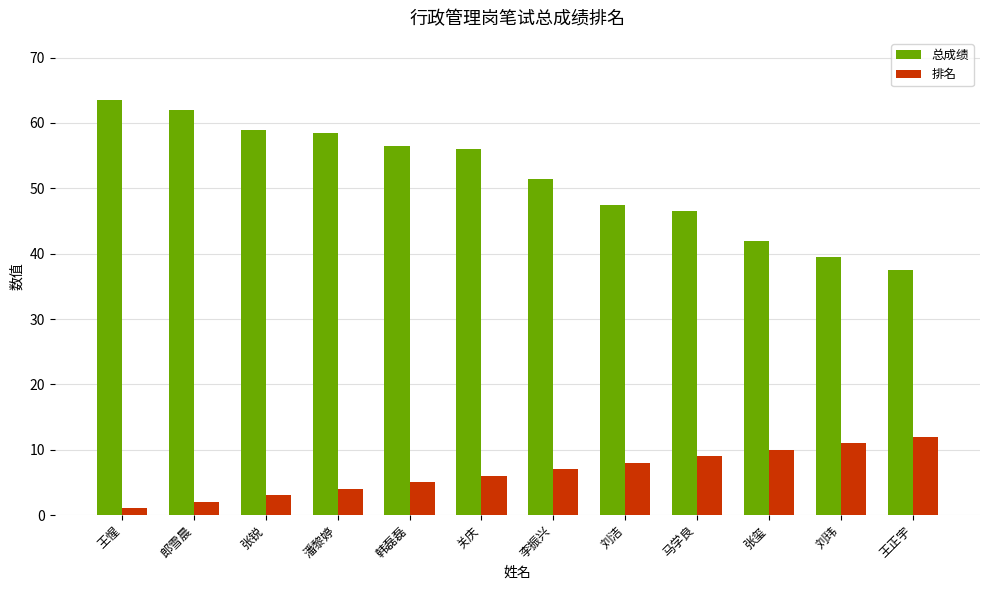

Reading right to left, what are all the values shown in this chart?

总成绩: 王正宇=37.5	刘玮=39.5	张玺=42.0	马学良=46.5	刘洁=47.5	李振兴=51.5	关庆=56.0	韩磊磊=56.5	潘黎婷=58.5	张锐=59.0	郎雪晨=62.0	王惺=63.5
排名: 王正宇=12.0	刘玮=11.0	张玺=10.0	马学良=9.0	刘洁=8.0	李振兴=7.0	关庆=6.0	韩磊磊=5.0	潘黎婷=4.0	张锐=3.0	郎雪晨=2.0	王惺=1.0